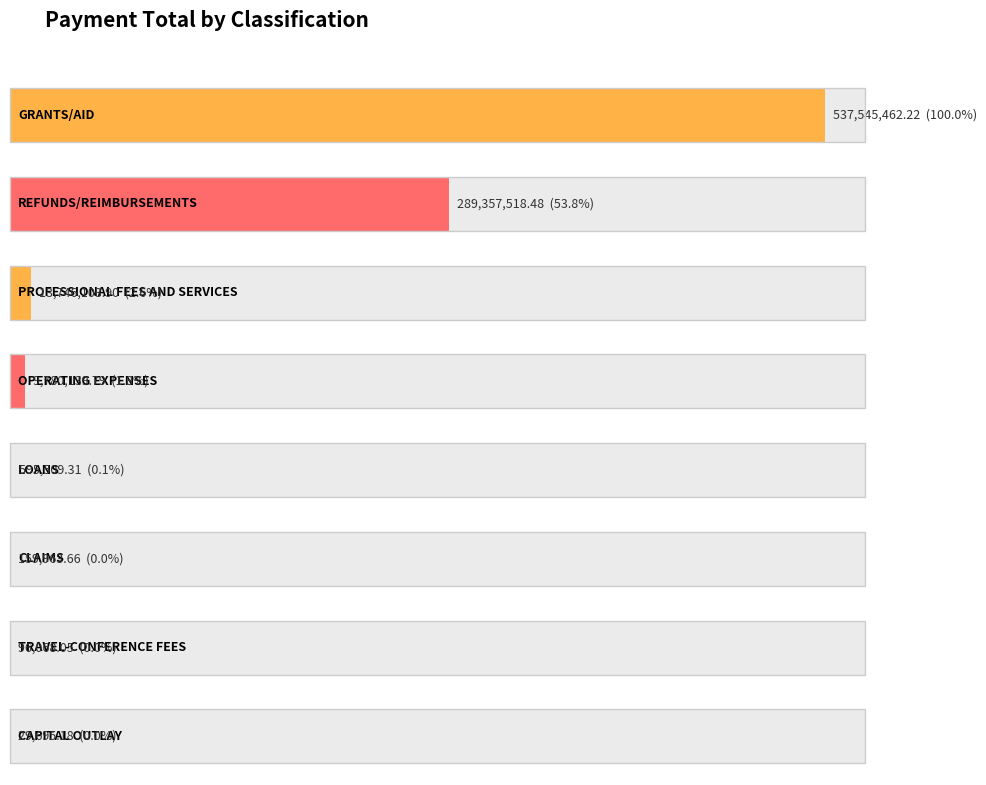

What is the value of the 8th bar from the left?

29695.2